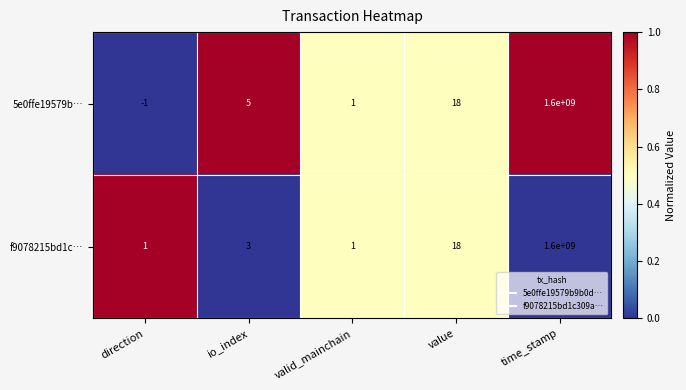

How many series are shown in this chart?

2